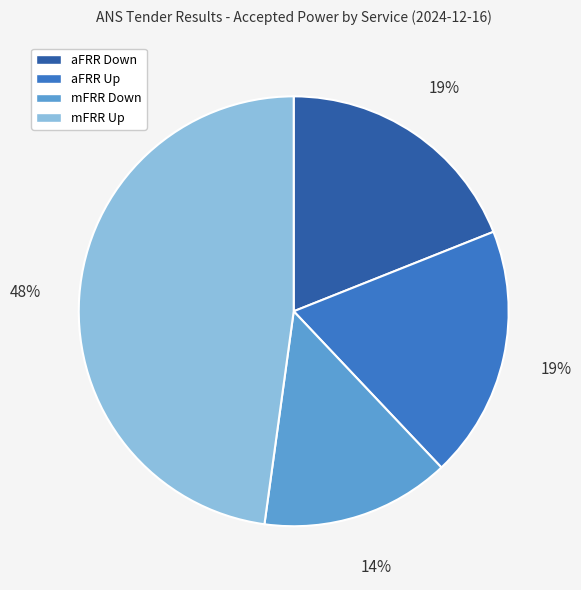

Is aFRR Up the majority of the pie?

No